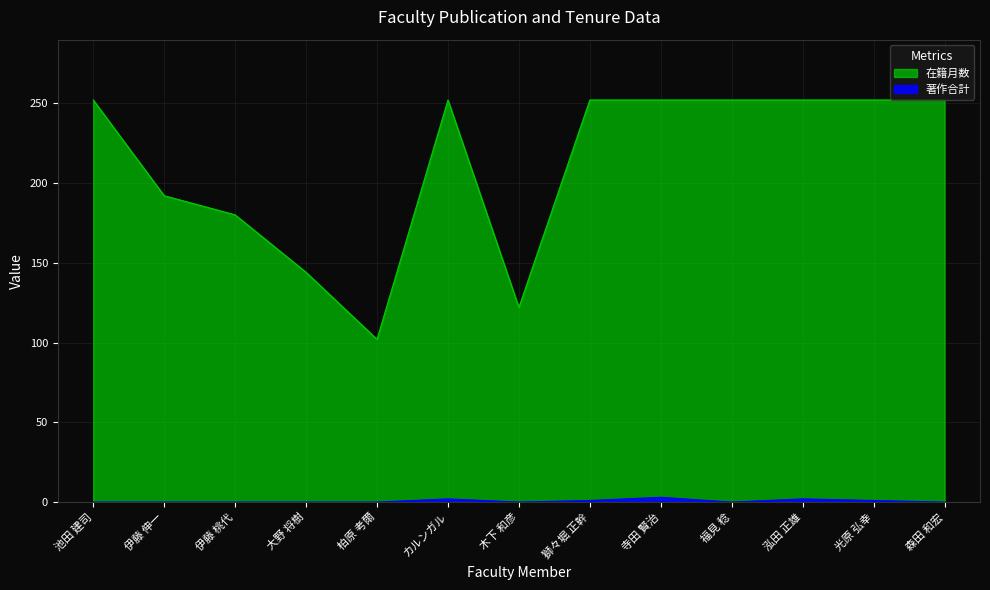

Which series changed the most between 柏原 考爾 and 寺田 賢治?

在籍月数